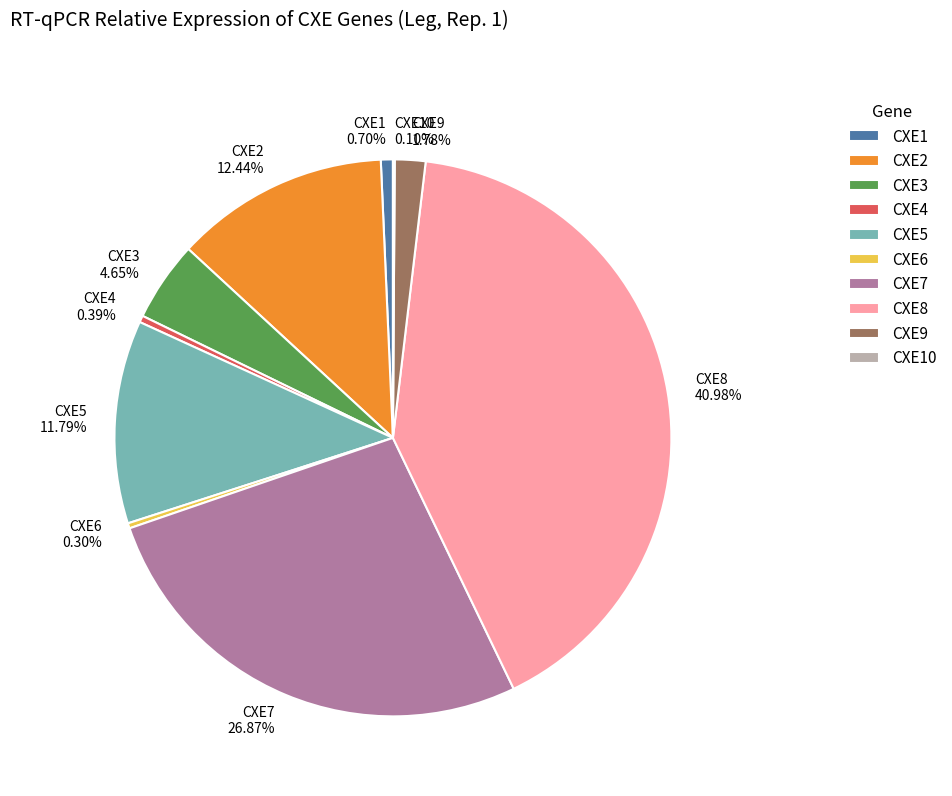

What is the largest slice in the pie chart?

CXE8